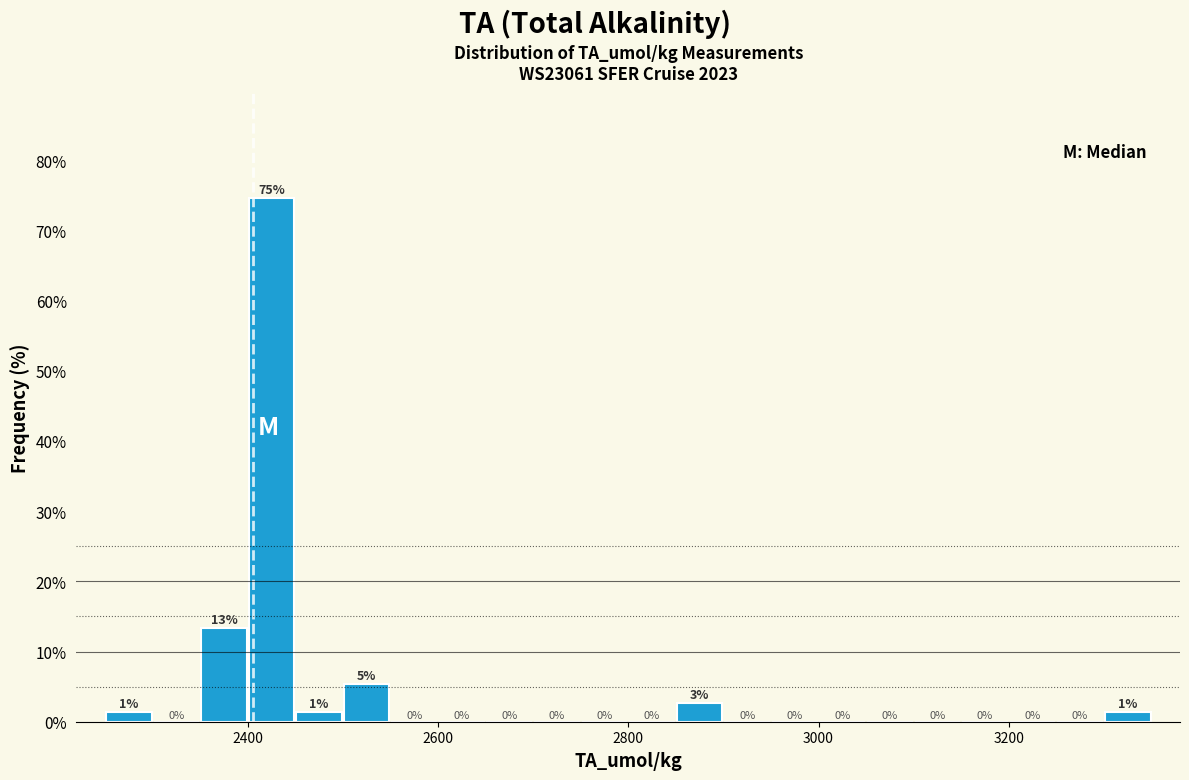

Read against the x-axis, roughly where is the centre of the tallest bar?

2420